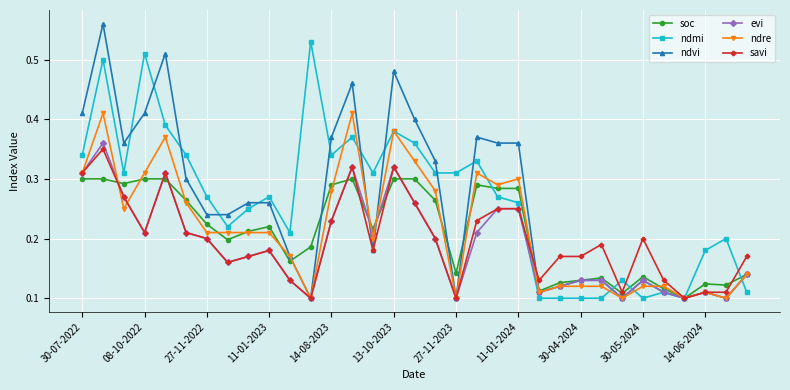

Rank the series by their maximum value, from lowest to highest.

soc, savi, evi, ndre, ndmi, ndvi